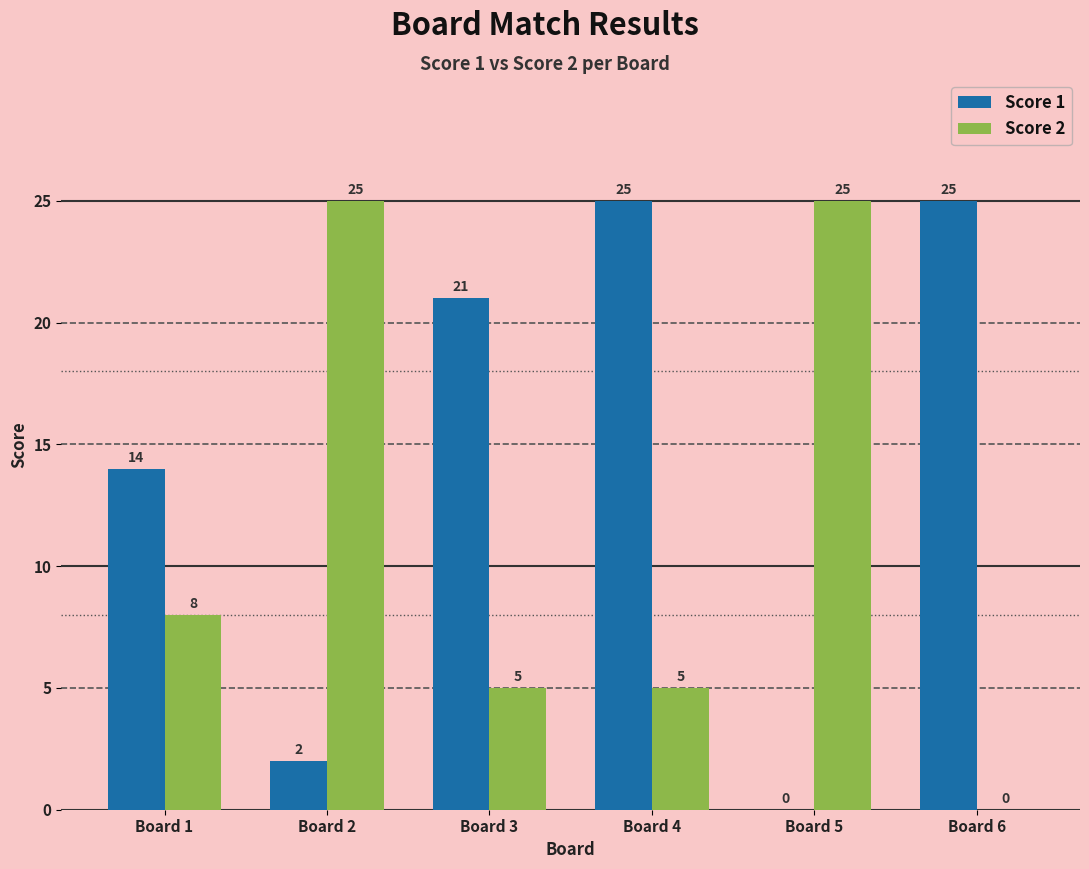

At which category is the sum across all series the highest?

Board 4